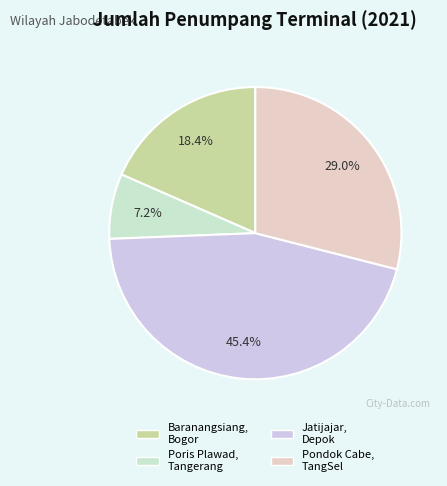

Which slice is the largest?

Jatijajar, Depok